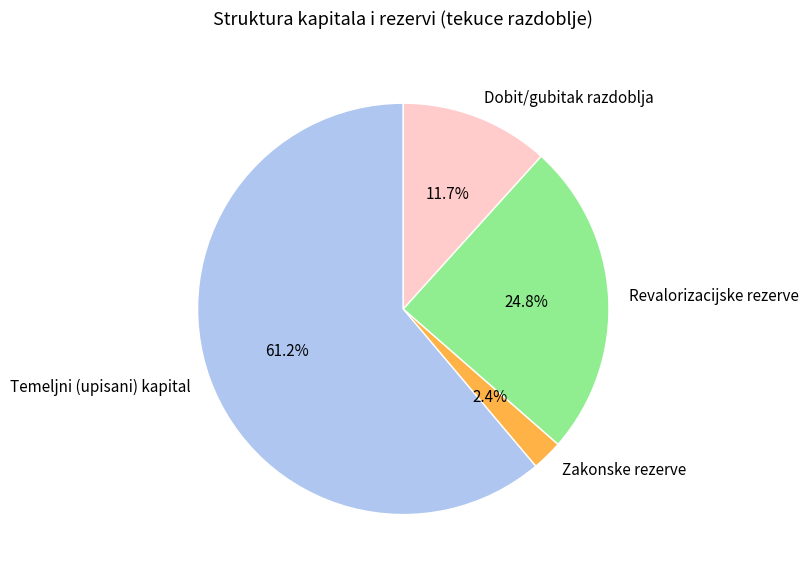

Which category accounts for the majority?

Temeljni (upisani) kapital